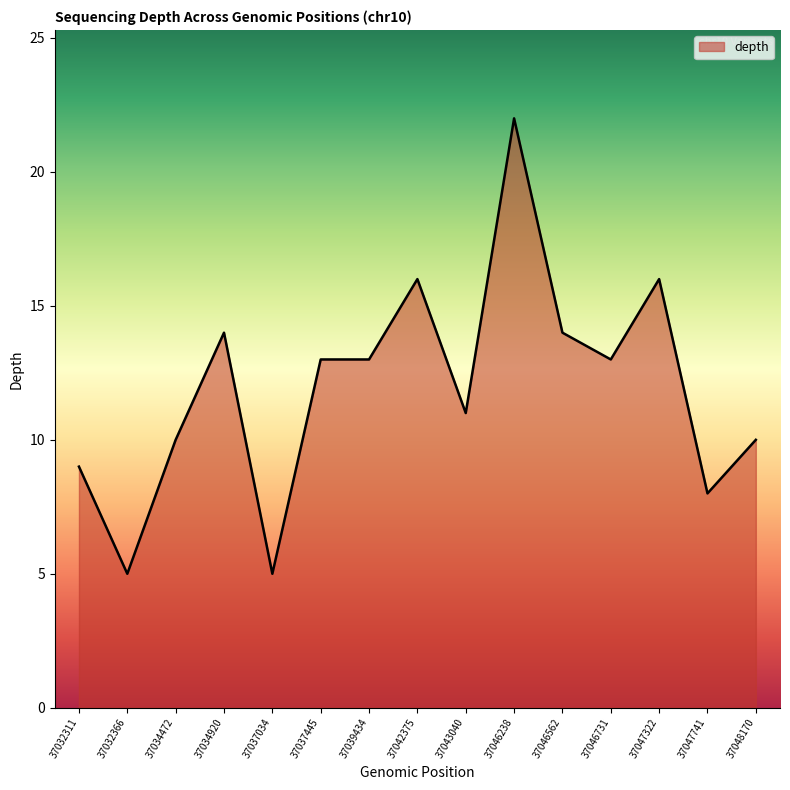

What is the ratio of the value at 37048170 to the value at 37034472?

1.0